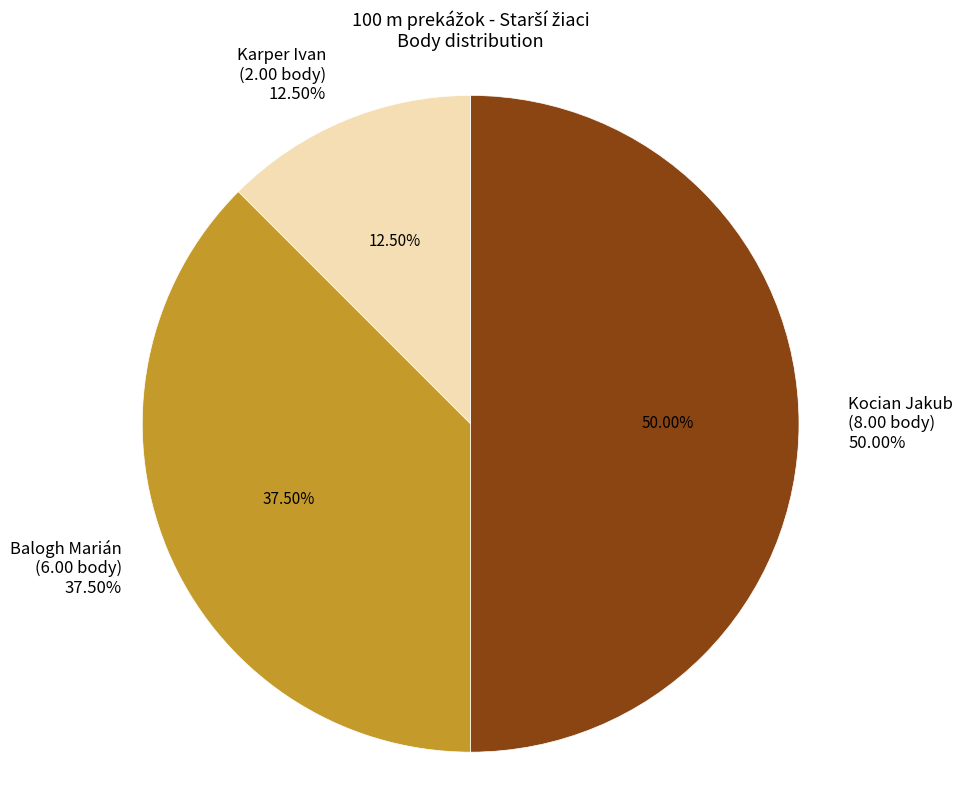

Is it true that Kocian Jakub is 62% of the pie?

False